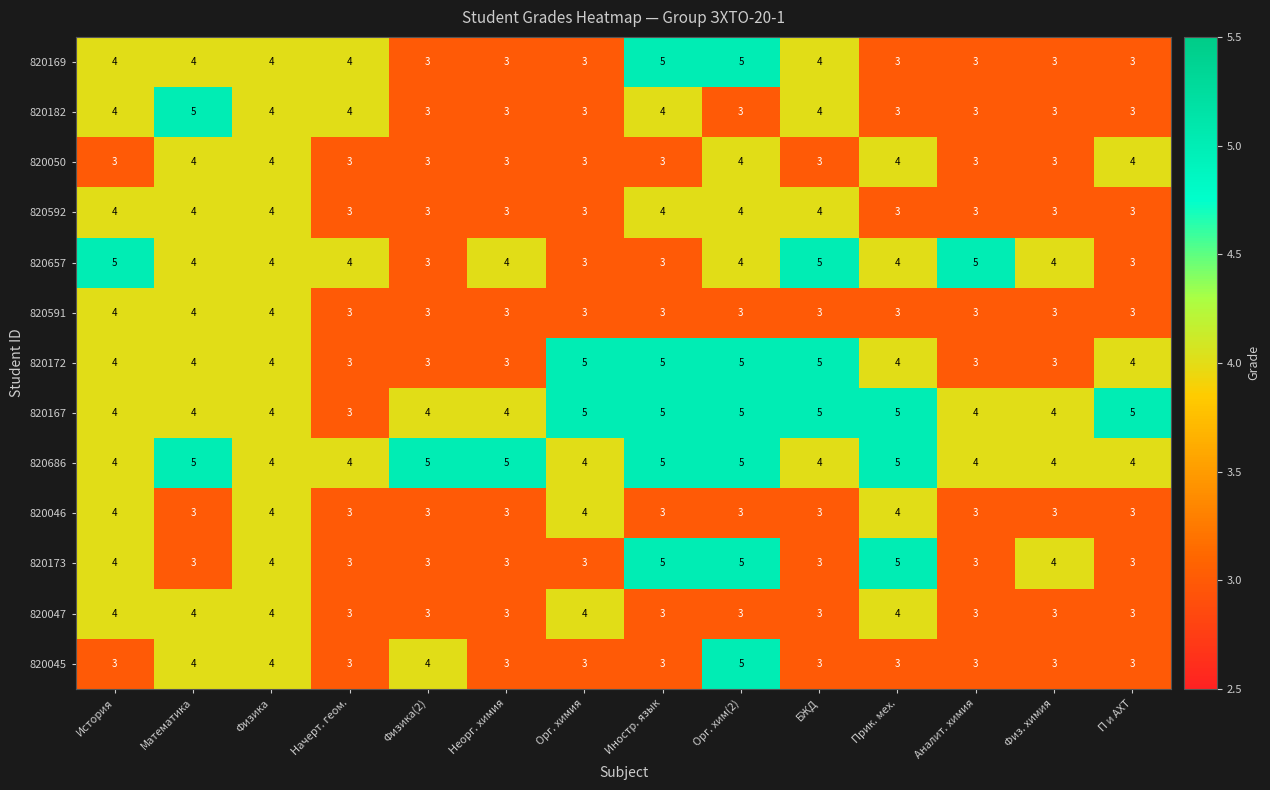

Count the number of categories in the chart.

14